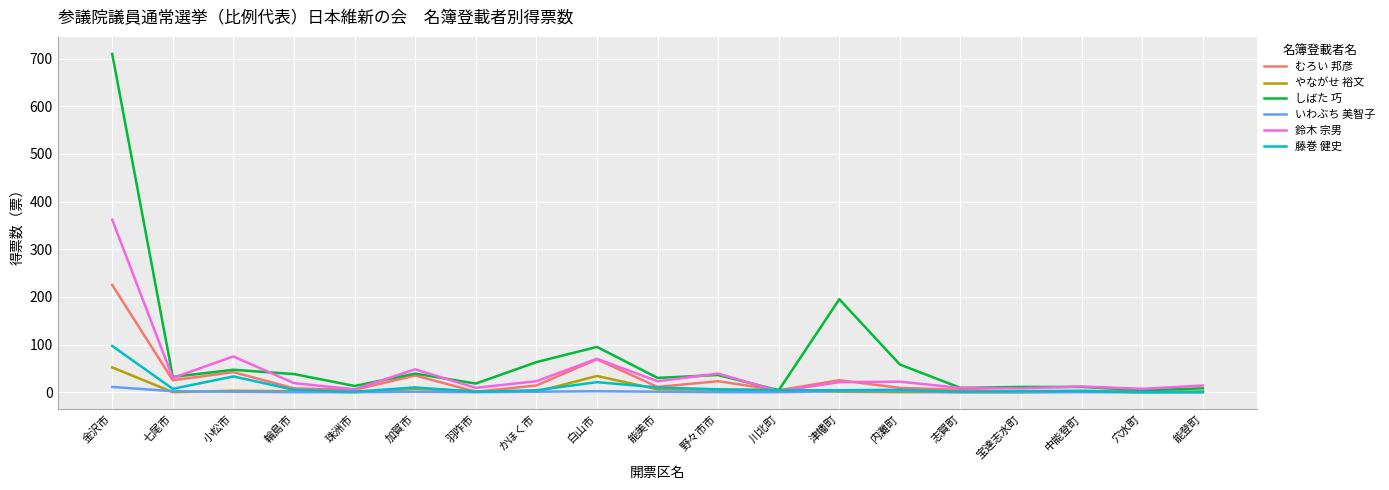

Between かほく市 and 宝達志水町, which series saw the biggest shift?

しばた 巧